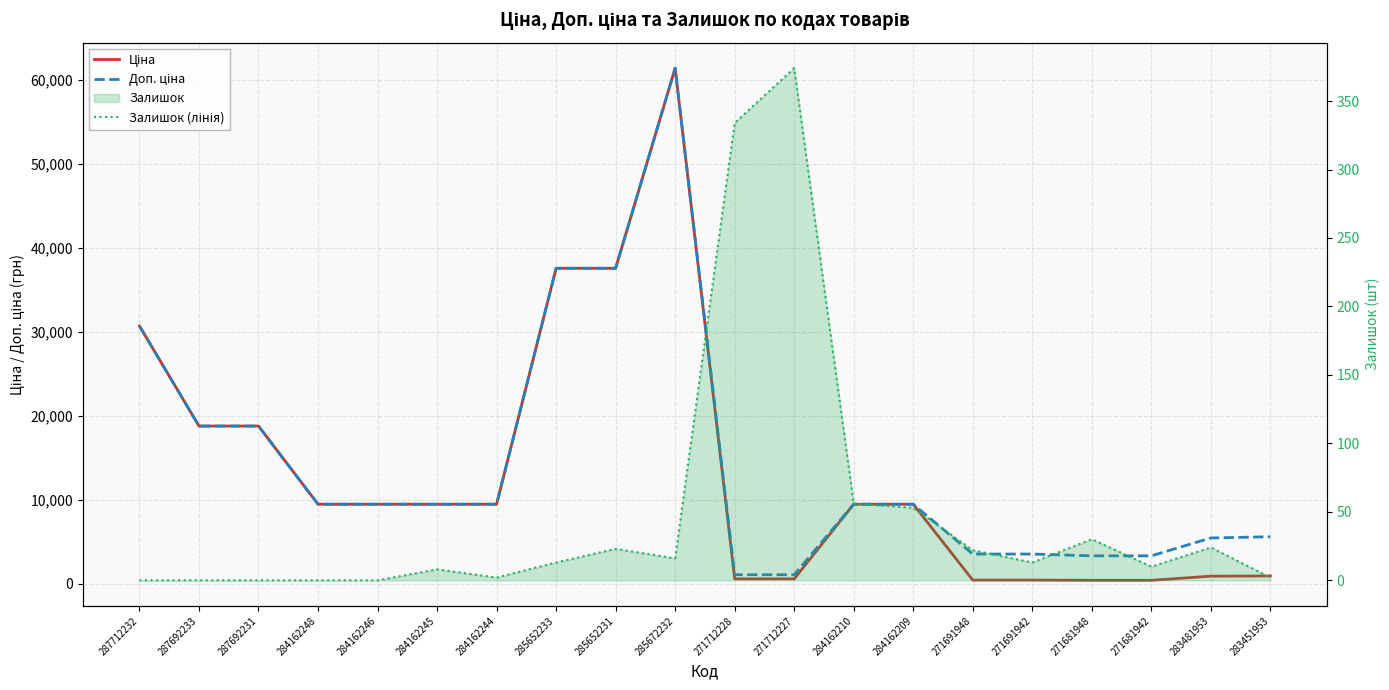

True or false: Залишок (лінія) has a value of 21.5 at 271691942.

False